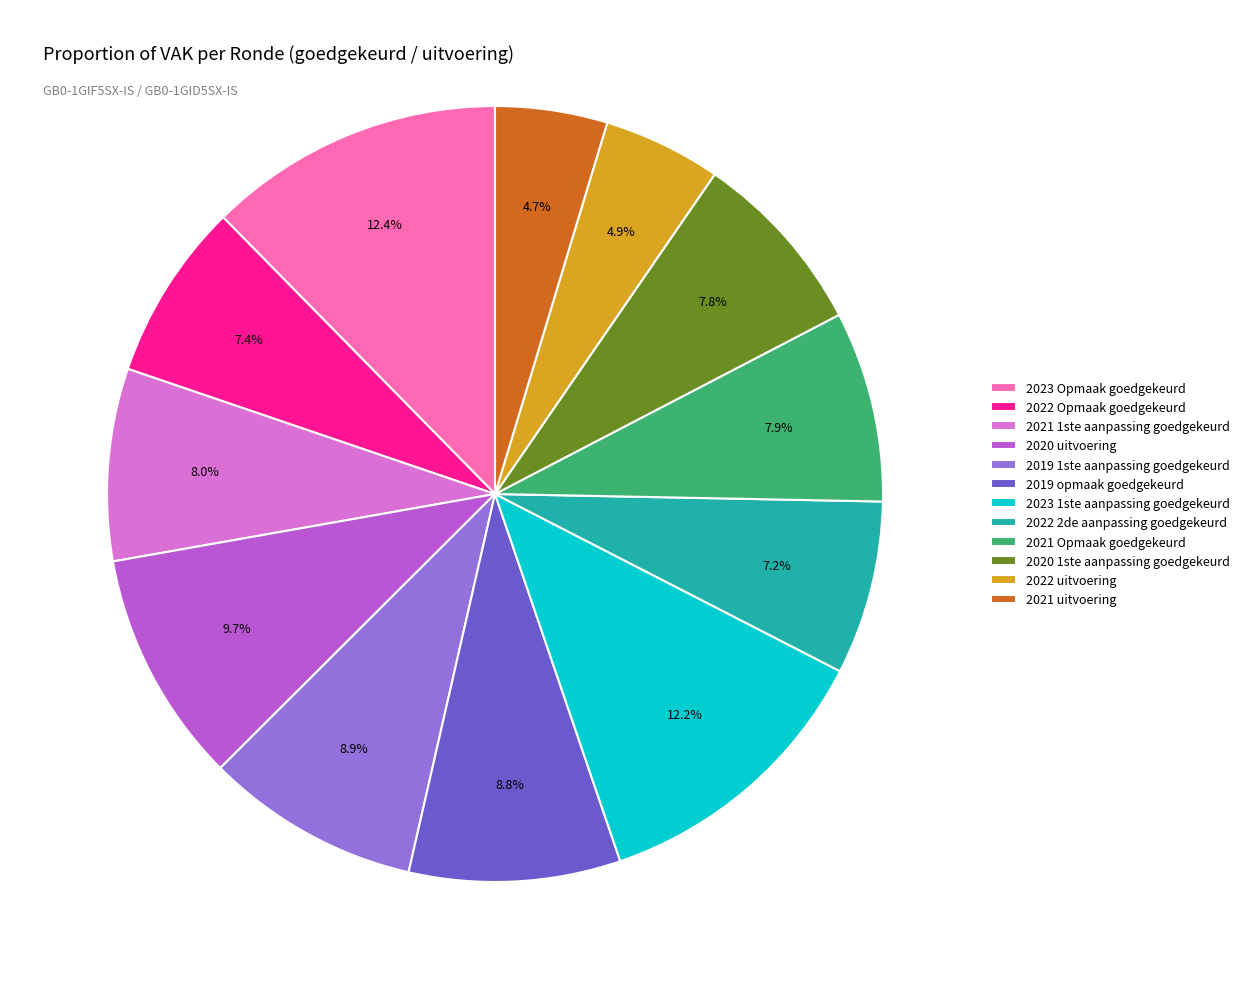

True or false: 2022 uitvoering accounts for 5% of the total.

True